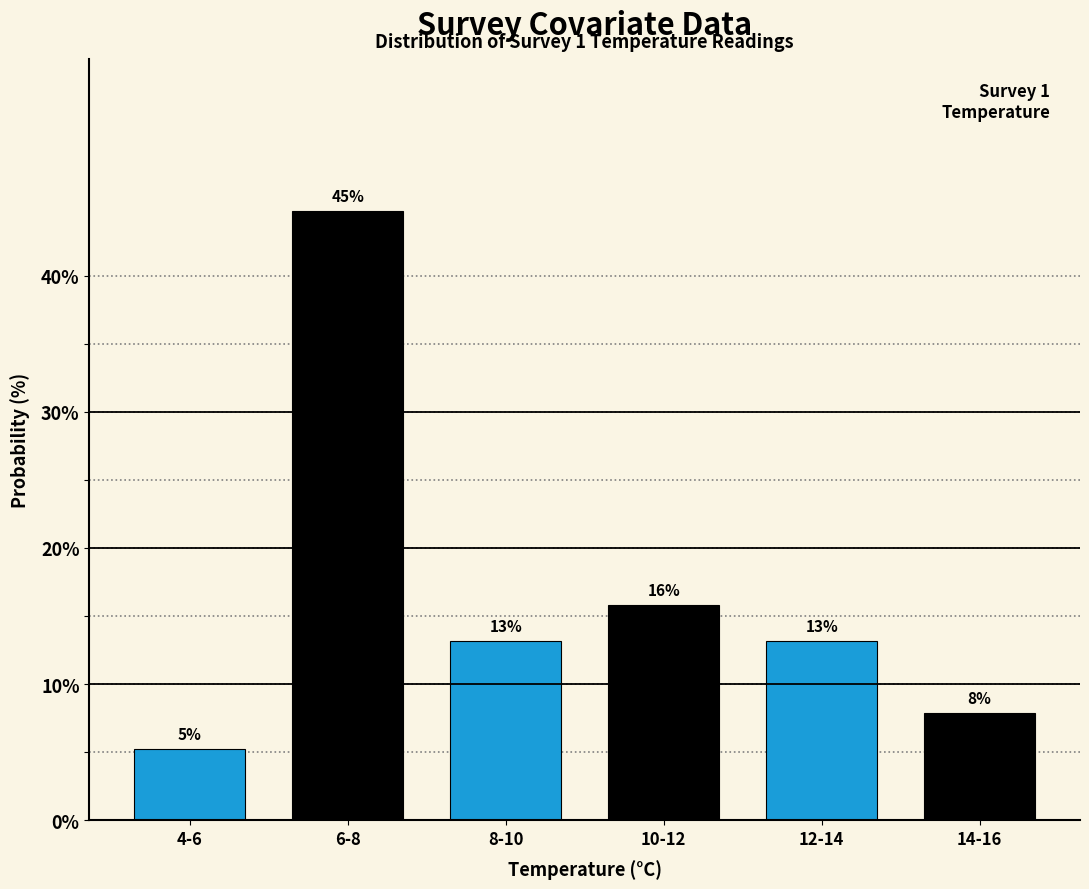

How many bars are there in total?

6